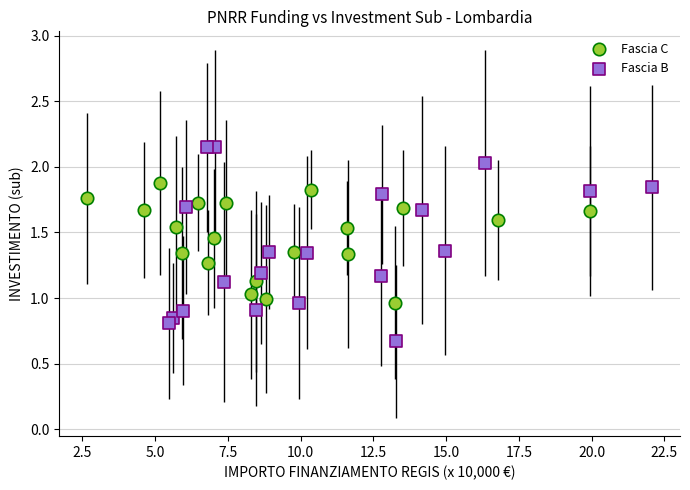

Which series reaches the maximum Y coordinate?

Fascia B